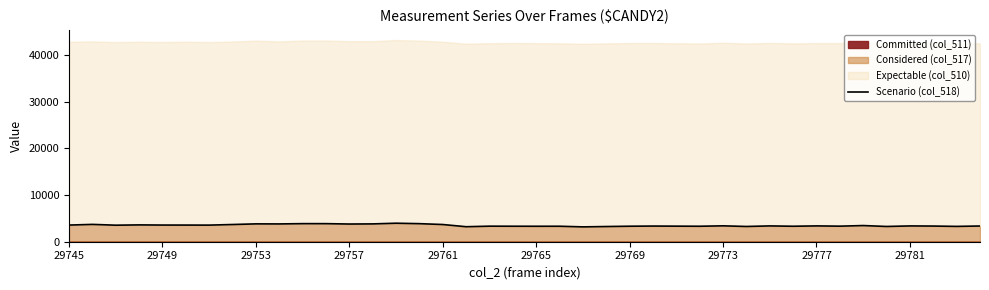

What is the maximum value for Scenario (col_518)?

3969